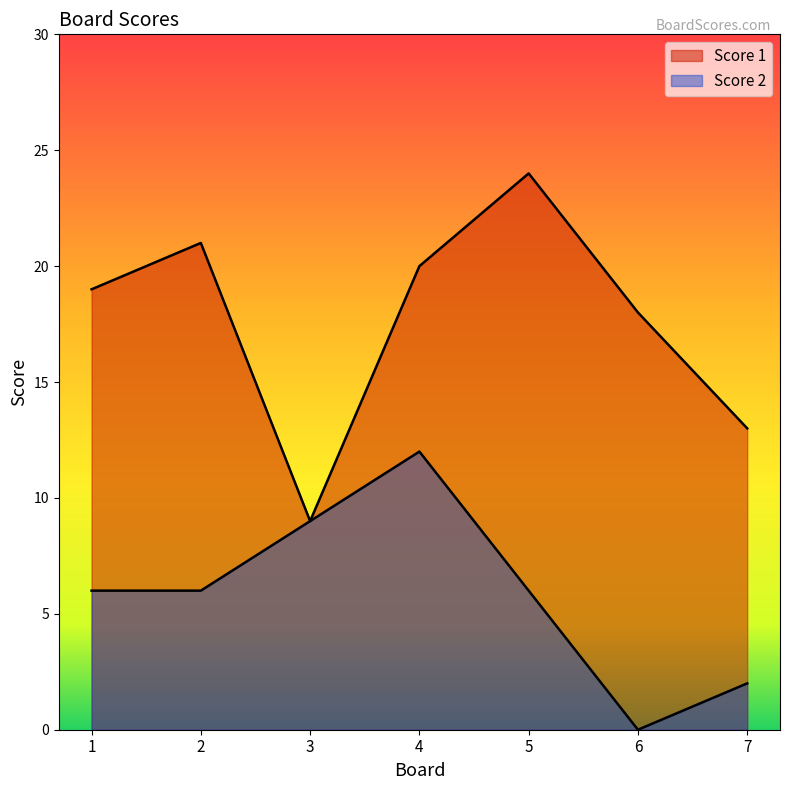

True or false: Score 2 has more than 1 points higher than both neighbors.

False